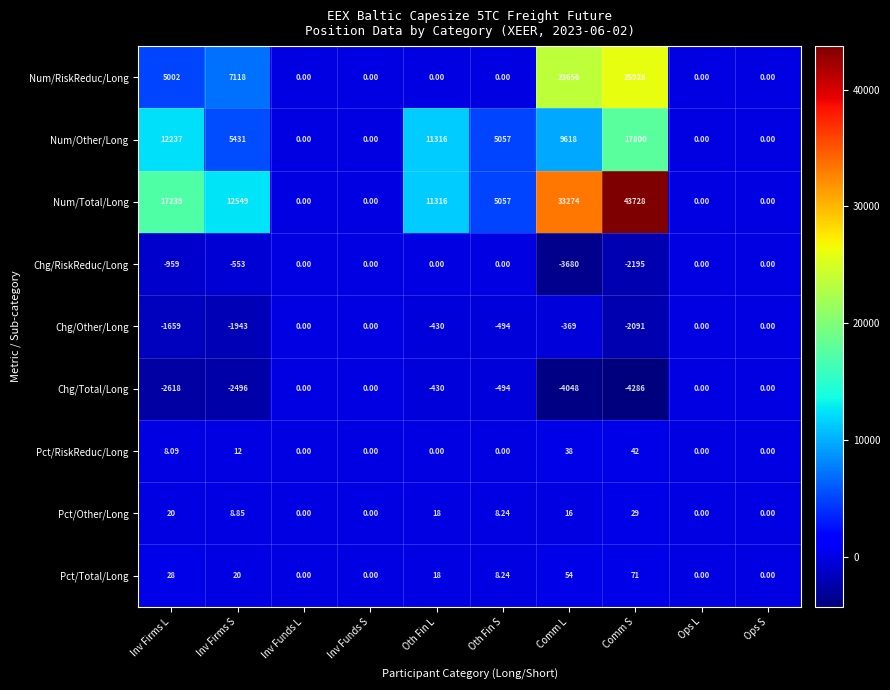

At which category does the chart reach its minimum across all series?

Comm S